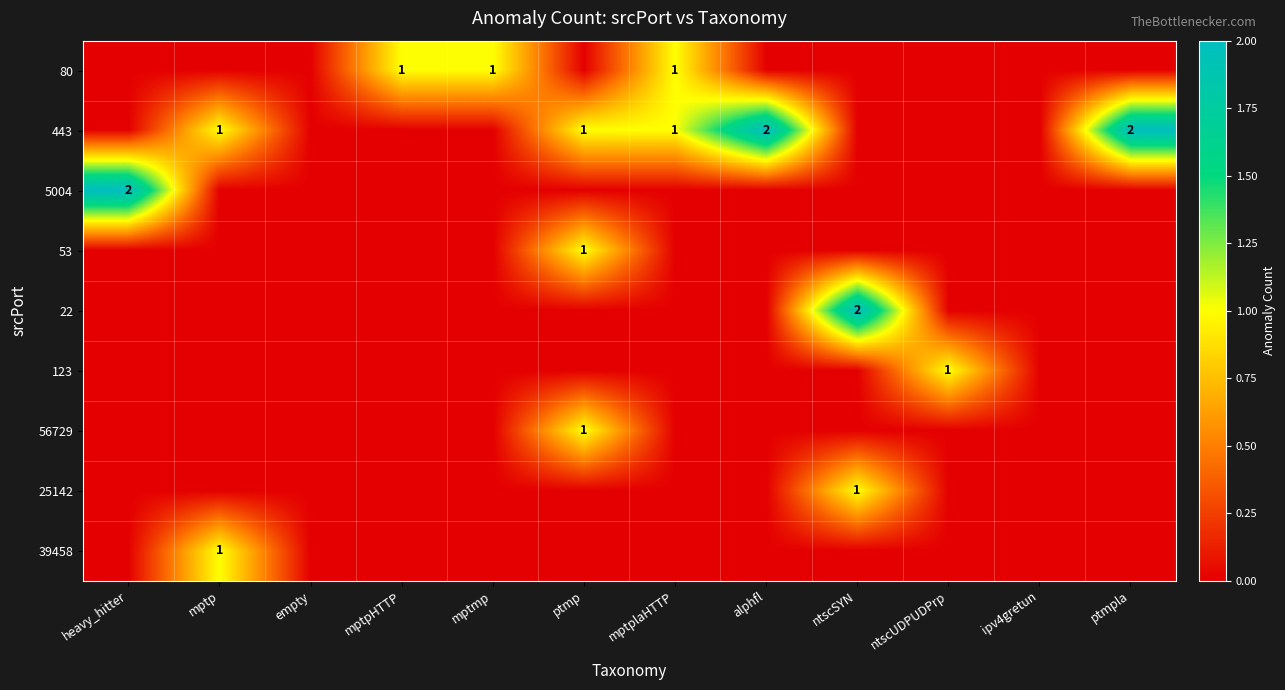

Is it true that 443 equals 2 at mptp?

False